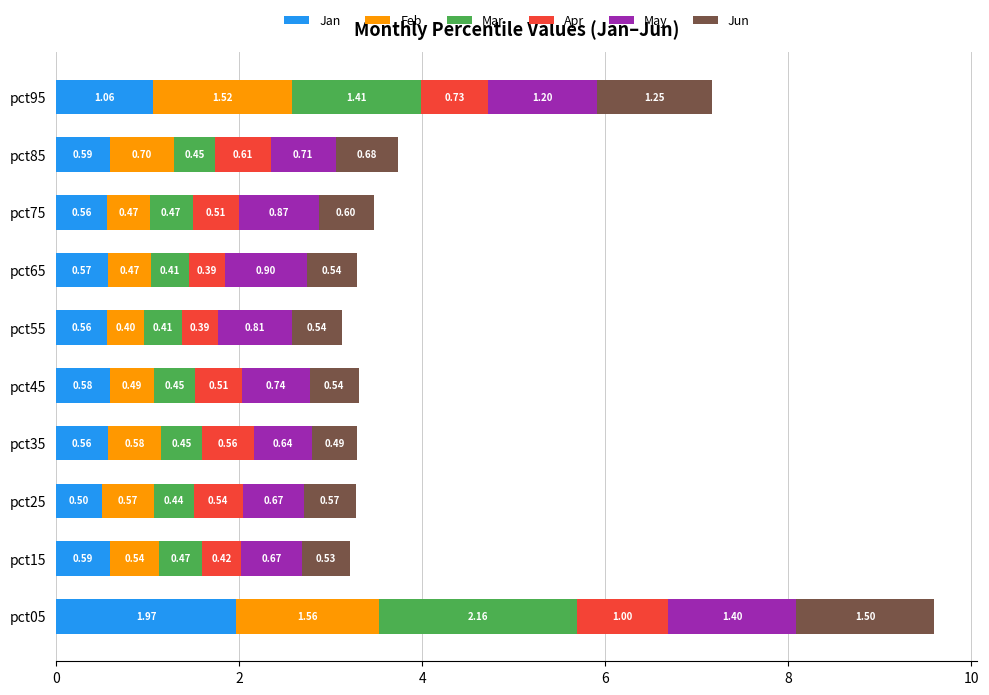

What is the total value across all series at pct45?

3.3